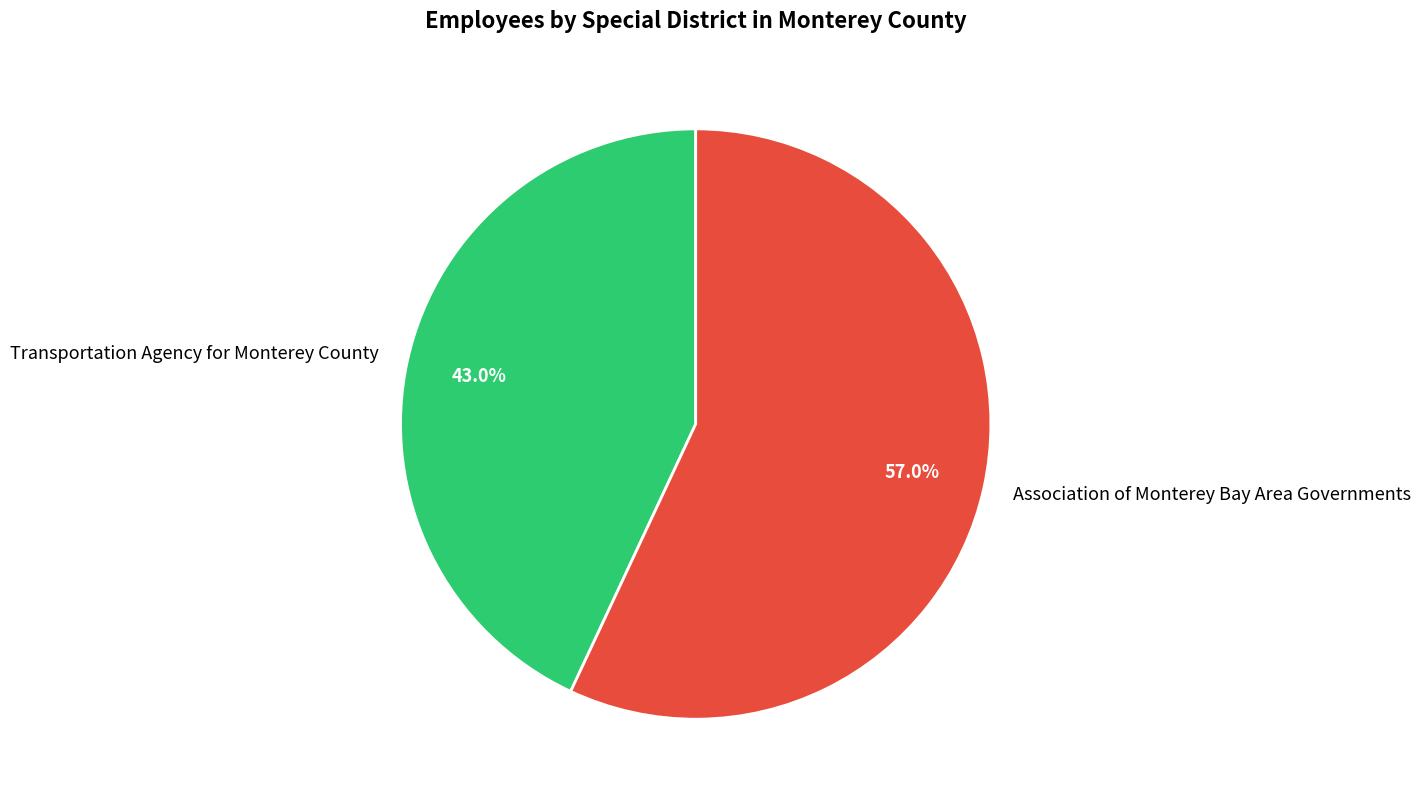

How much of the chart is everything except Association of Monterey Bay Area Governments?

43.0%